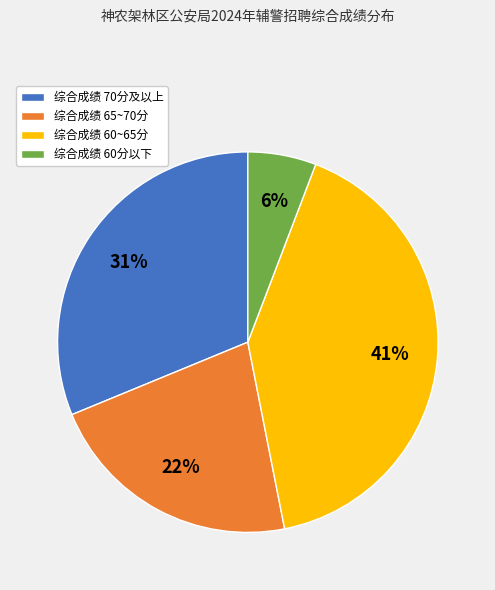

To the nearest percent, what percentage of the pie is 综合成绩 60~65分?

41%